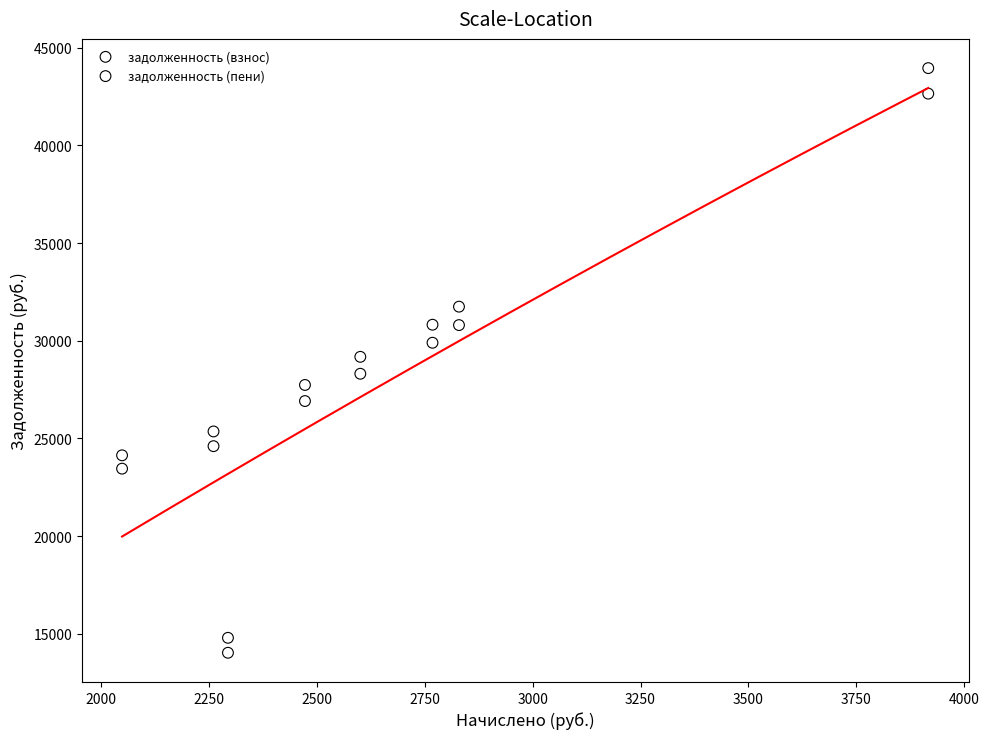

What is the X range (max minus min) for the scatter plot?

1869.3